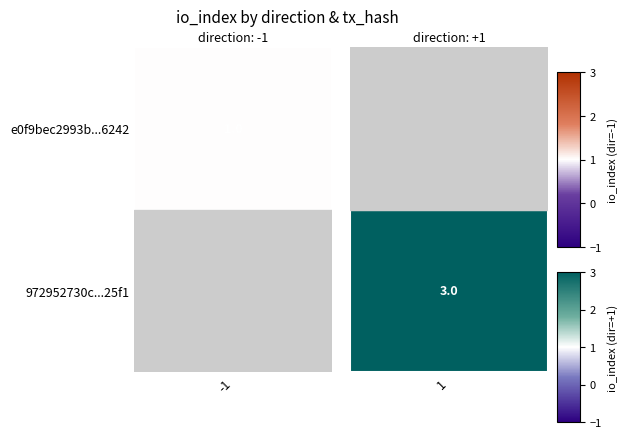

True or false: 972952730c206a883f257f482957c89db0b25f1 has a value of 2 at 0.

False